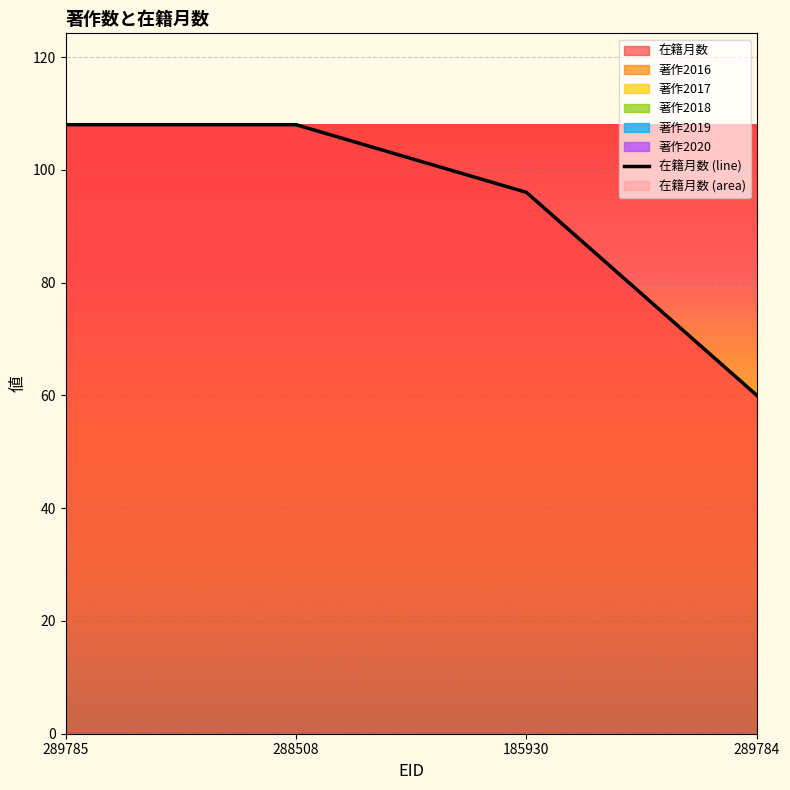

True or false: 著作2017 and 著作2018 intersect in this chart.

False